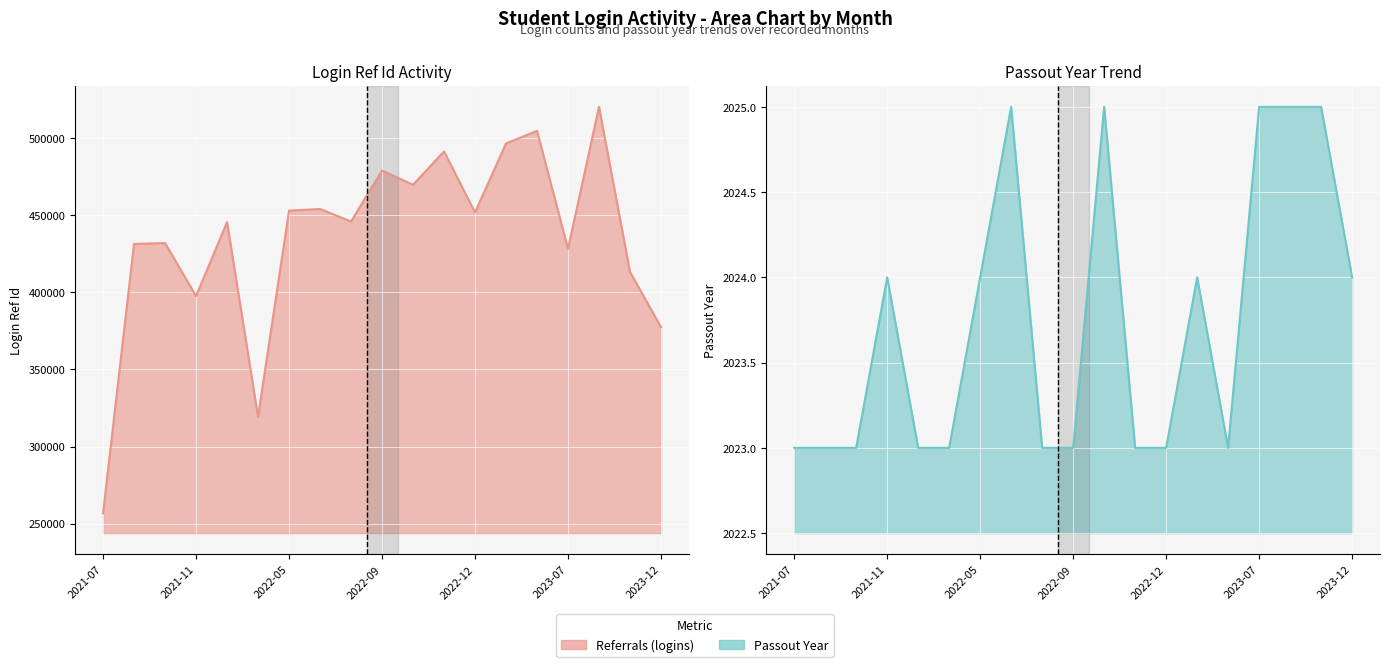

Reading left to right, what are all the values shown in this chart?

Referrals (logins): 256794	431230	431792	397448	445353	319267	452798	453886	445762	478789	469577	491168	451650	496332	504471	428070	520000	413146	377363
Passout Year: 2023	2023	2023	2024	2023	2023	2024	2025	2023	2023	2025	2023	2023	2024	2023	2025	2025	2025	2024